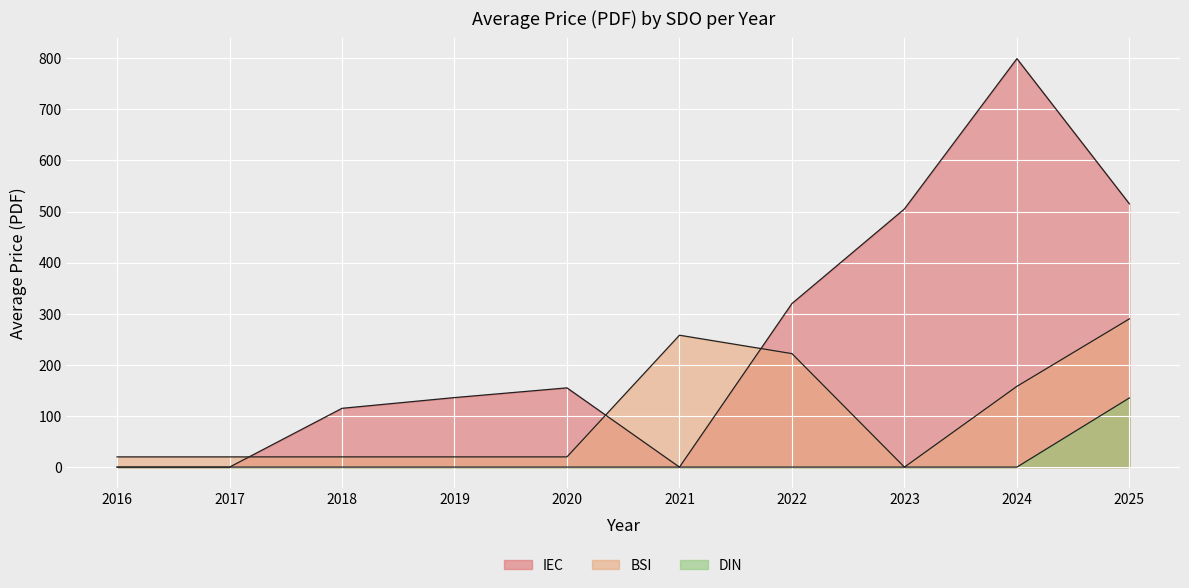

What is the value of the Price (PDF) point at the 9th from the left?

799